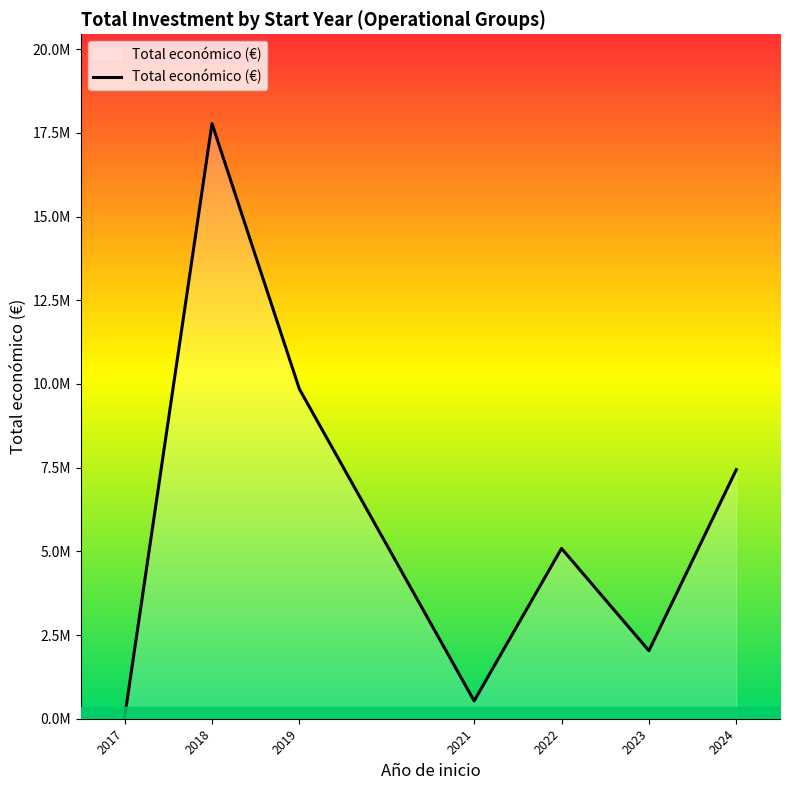

Rank the categories by value from highest to lowest.

2018, 2019, 2024, 2022, 2023, 2021, 2017